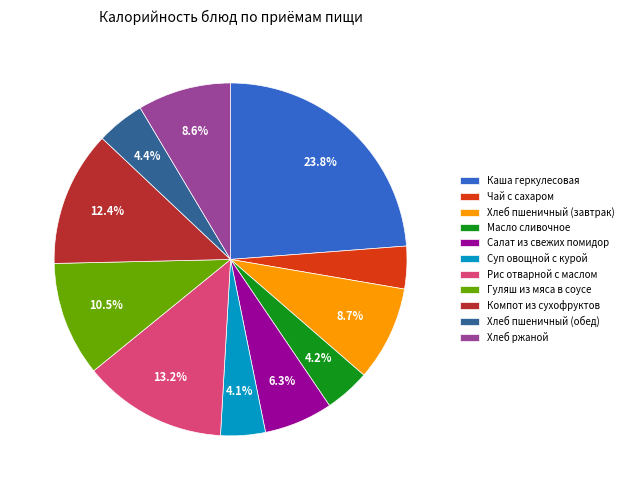

Is it true that Хлеб ржаной is 1% of the pie?

False